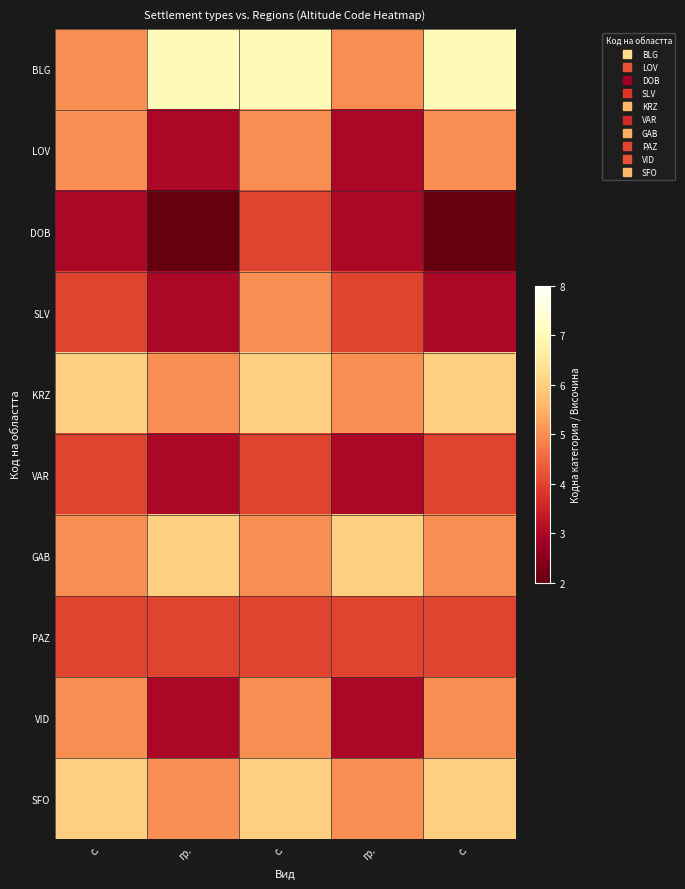

Reading left to right, transcribe all the data shown in this chart.

BLG: с.=5	гр.=7	с.=7	гр.=5	с.=7
LOV: с.=5	гр.=3	с.=5	гр.=3	с.=5
DOB: с.=3	гр.=2	с.=4	гр.=3	с.=2
SLV: с.=4	гр.=3	с.=5	гр.=4	с.=3
KRZ: с.=6	гр.=5	с.=6	гр.=5	с.=6
VAR: с.=4	гр.=3	с.=4	гр.=3	с.=4
GAB: с.=5	гр.=6	с.=5	гр.=6	с.=5
PAZ: с.=4	гр.=4	с.=4	гр.=4	с.=4
VID: с.=5	гр.=3	с.=5	гр.=3	с.=5
SFO: с.=6	гр.=5	с.=6	гр.=5	с.=6